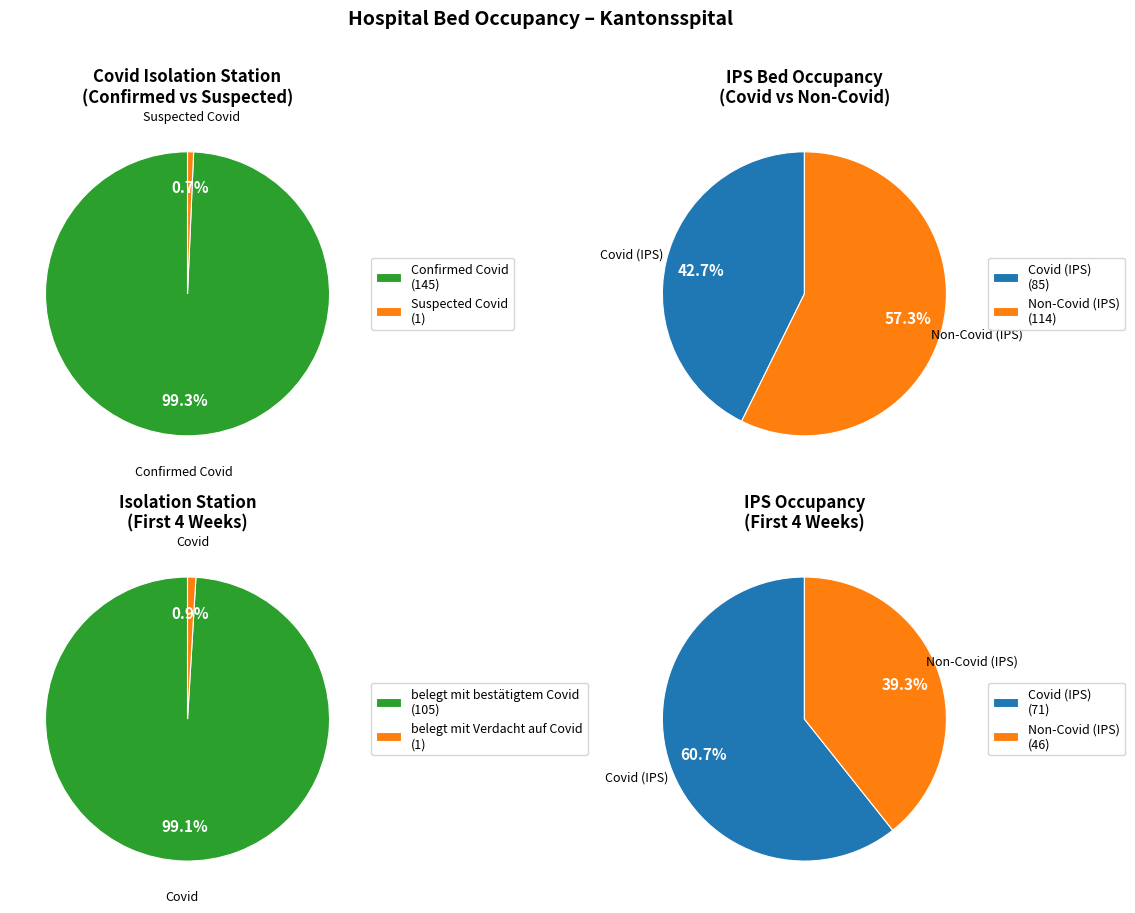

Is it true that 17 is 15% of the pie?

False